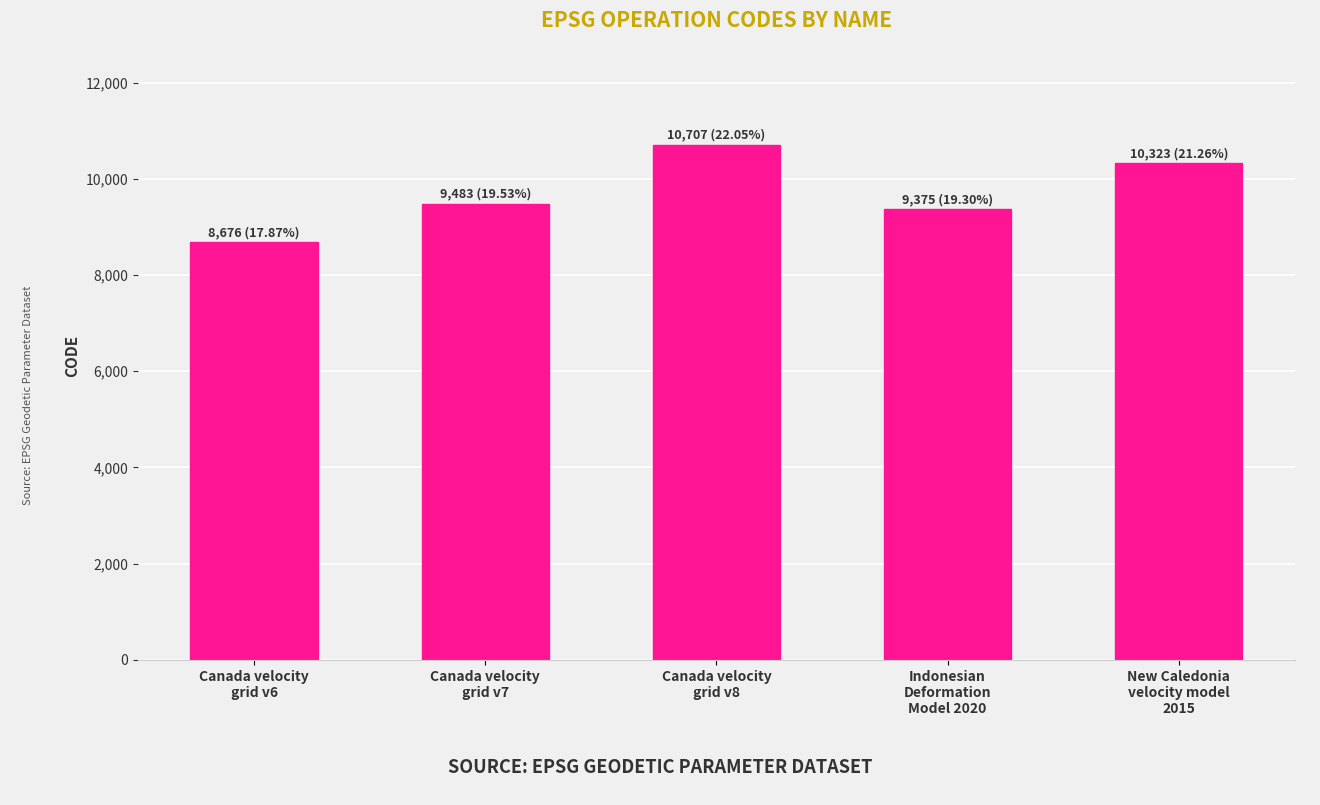

Which has a higher value, Canada velocity
grid v8 or Canada velocity
grid v7?

Canada velocity
grid v8